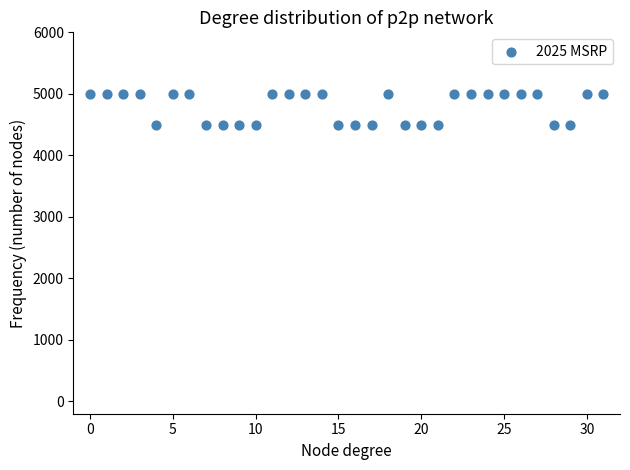

What is the range of Y values (max minus min)?

500